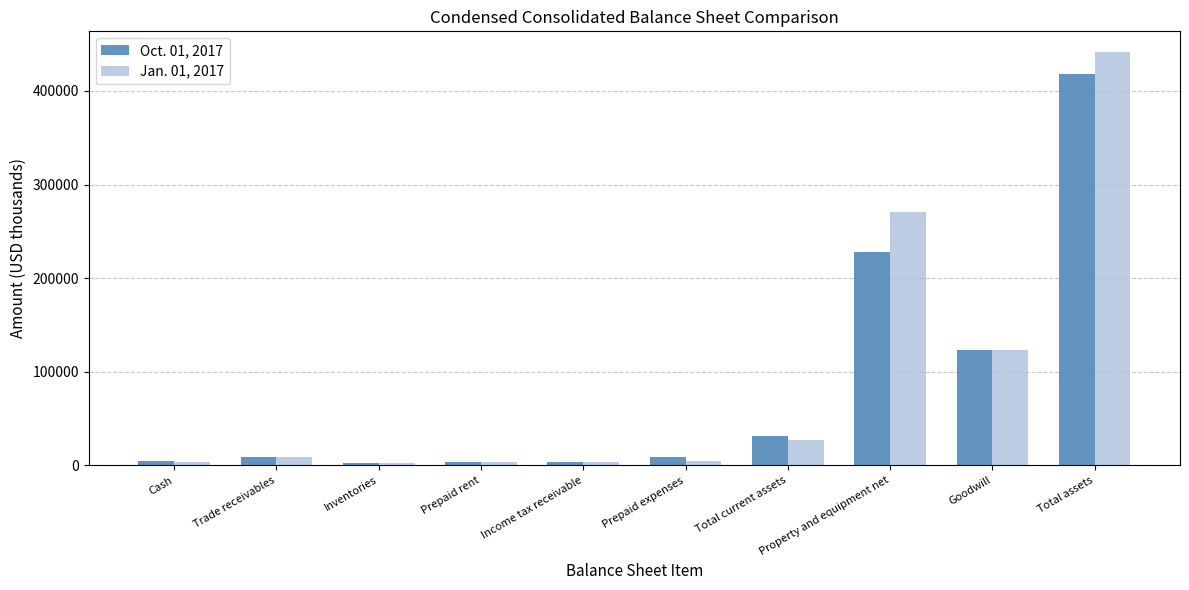

Rank the series by their maximum value, from lowest to highest.

Oct. 01, 2017, Jan. 01, 2017